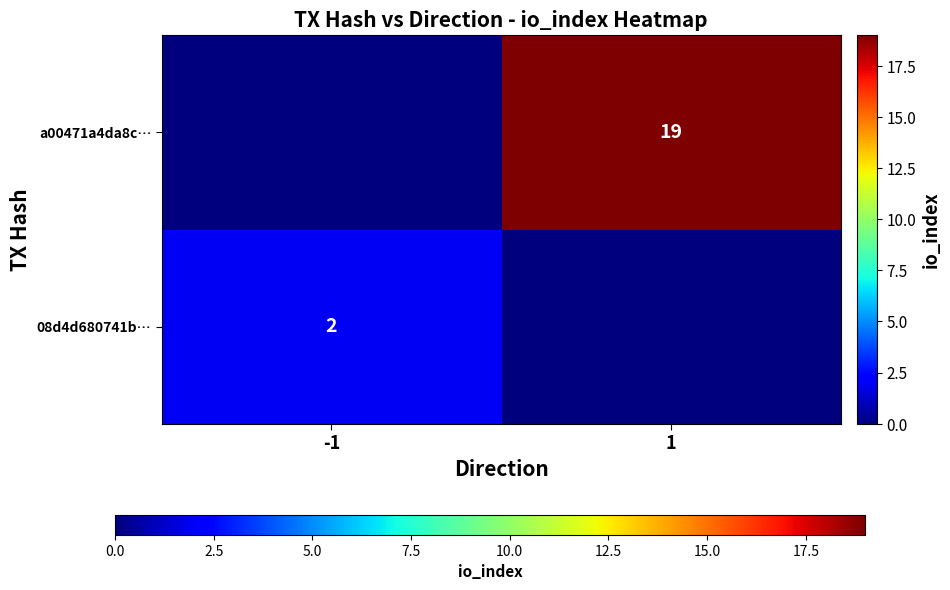

What is the greatest value displayed?

19